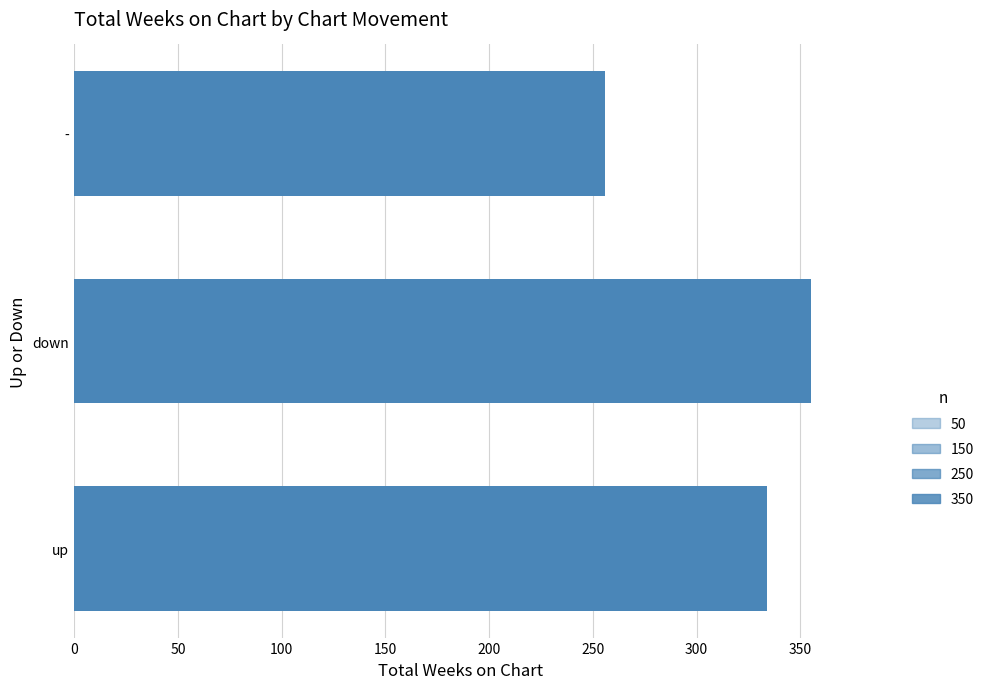

Which label corresponds to the smallest value in the chart?

-